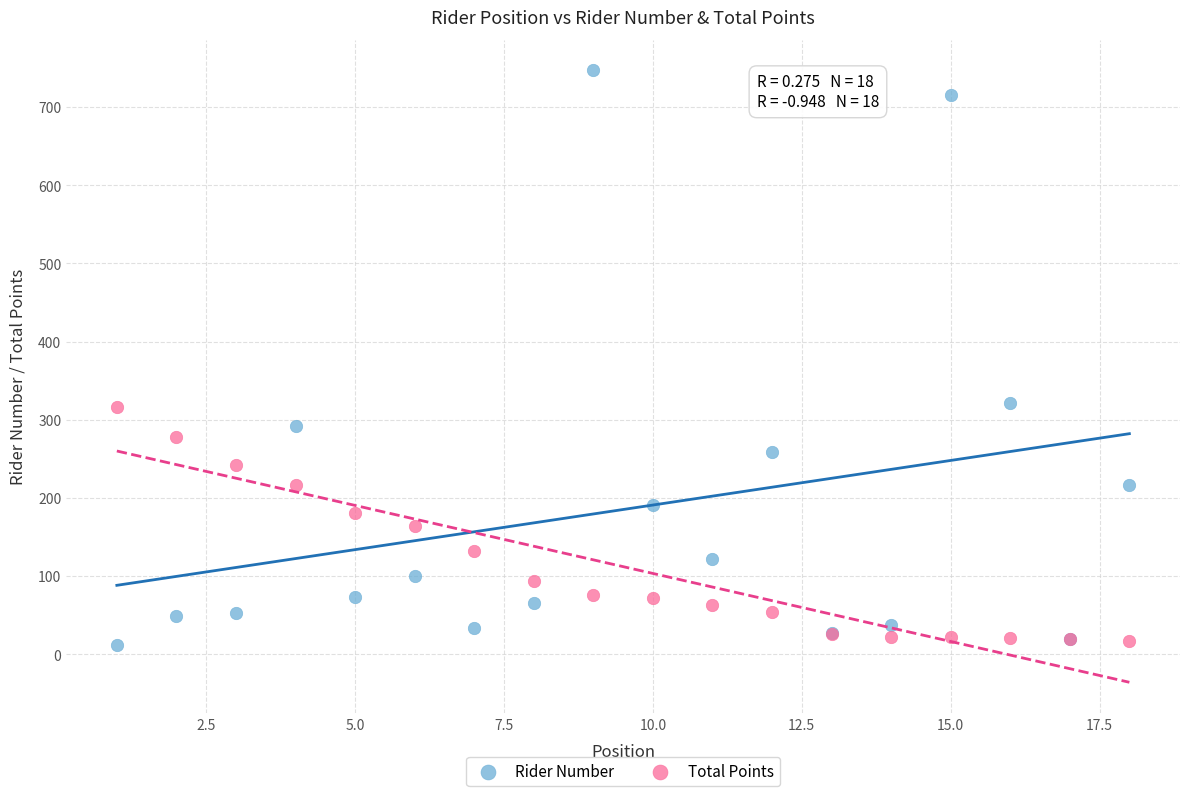

What are all the series names shown in the legend?

Rider Number, Total Points